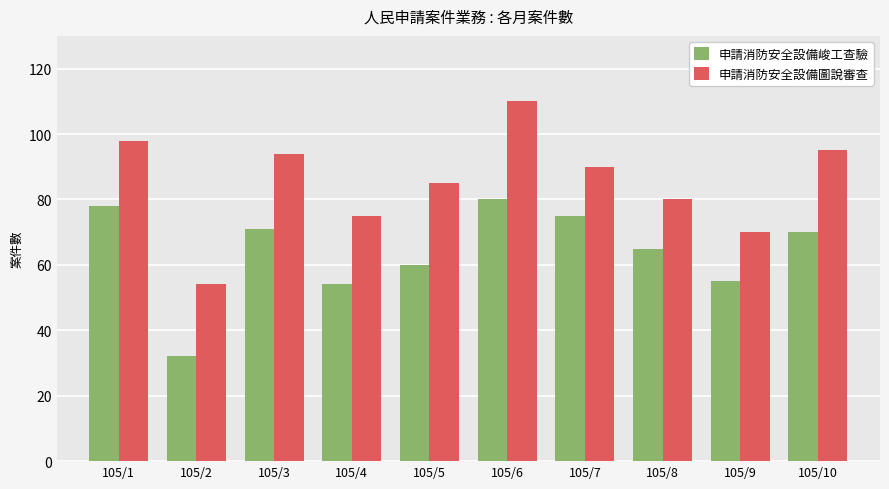

What value does the 申請消防安全設備峻工查驗 series have at 105/4, to the nearest 10?

50